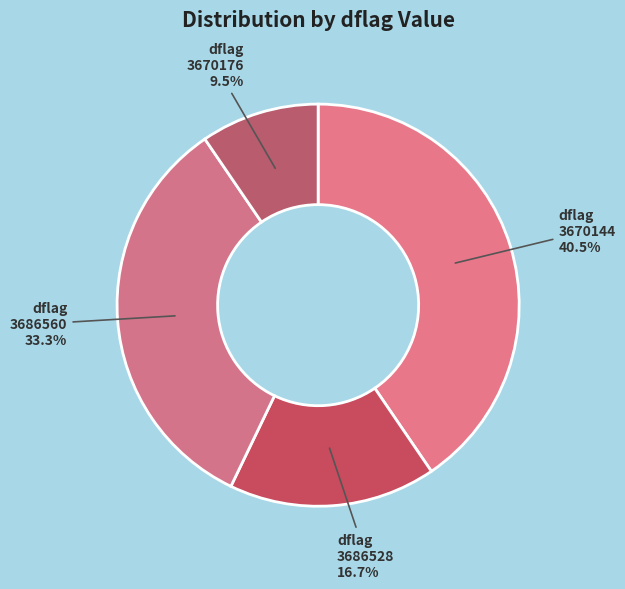

What portion of the pie excludes dflag 3686528?

83.3%